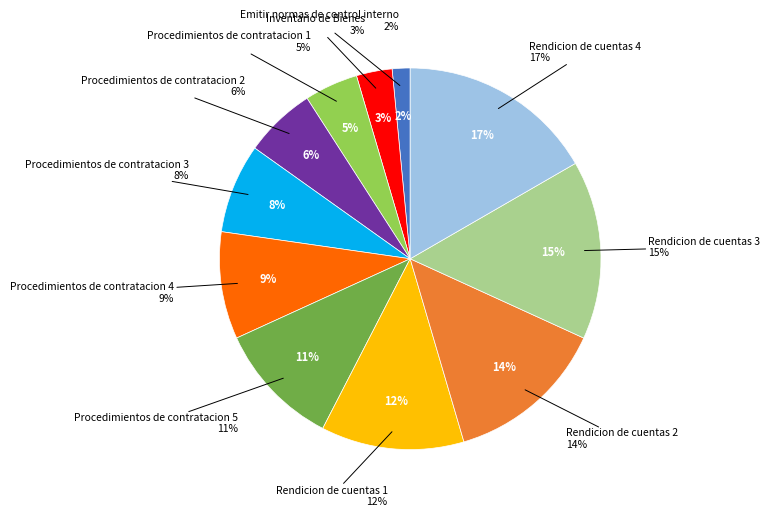

True or false: Procedimientos de contratacion 3 accounts for 8% of the total.

True